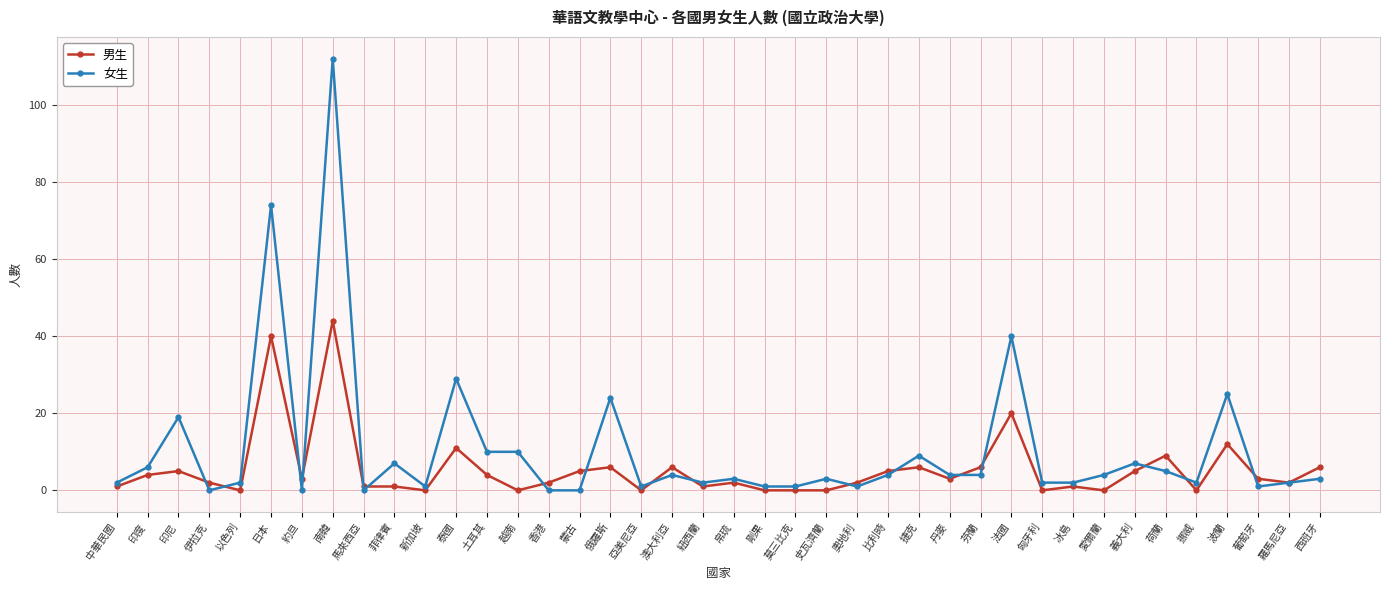

At which category is the sum across all series the highest?

南韓